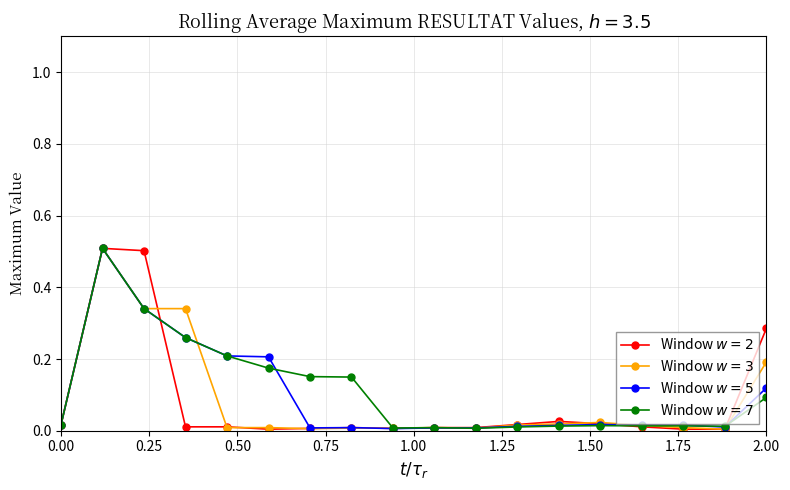

Is this an area chart (filled region under the line)?

No